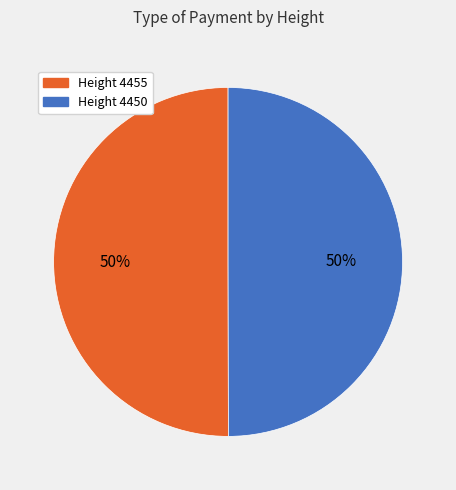

What percentage is the Height 4450 slice, to the nearest percent?

50%